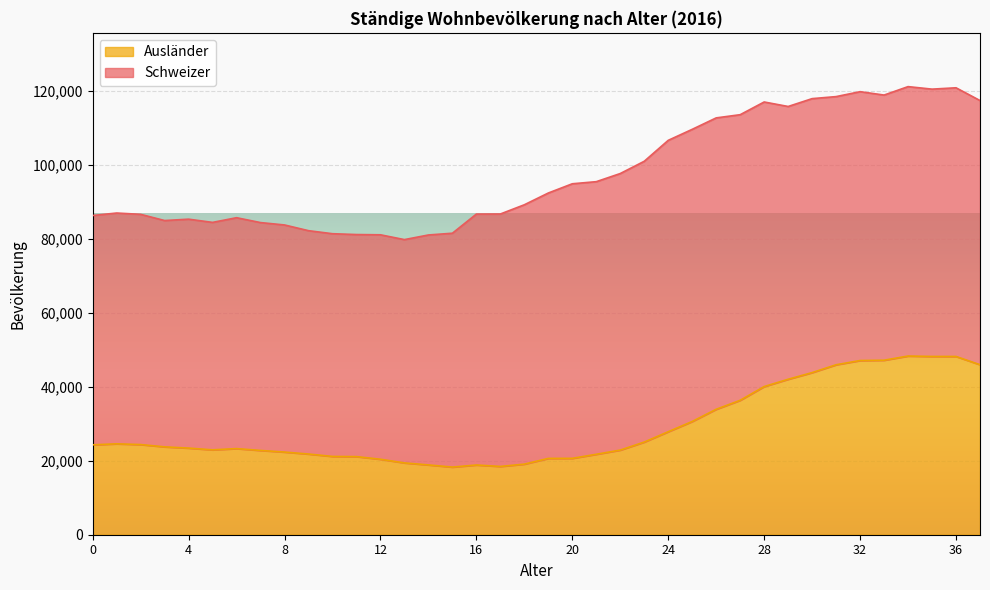

Reading left to right, extract all data points from this chart.

0=24303	1=24571	2=24373	3=23755	4=23419	5=22944	6=23283	7=22782	8=22347	9=21812	10=21166	11=21117	12=20403	13=19413	14=18869	15=18284	16=18848	17=18460	18=19084	19=20631	20=20646	21=21746	22=22880	23=25049	24=27845	25=30616	26=33912	27=36340	28=40055	29=42029	30=43828	31=45949	32=47090	33=47176	34=48305	35=48195	36=48192	37=45959